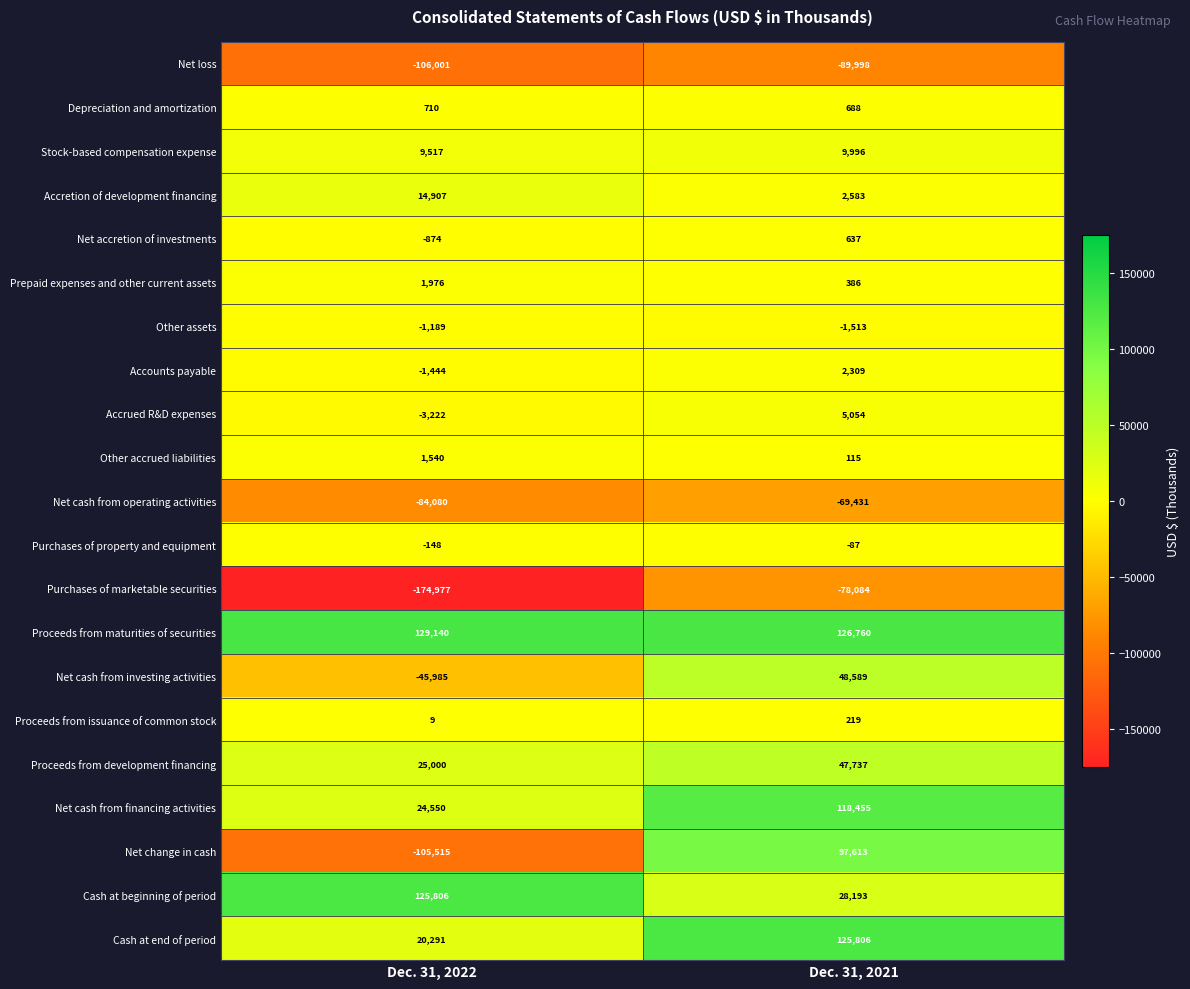

True or false: Proceeds from development financing has a value of 47737 at Dec. 31, 2021.

True